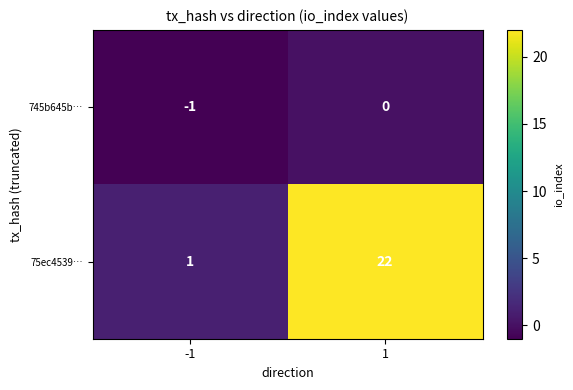

Which category has the lowest value across all series?

-1